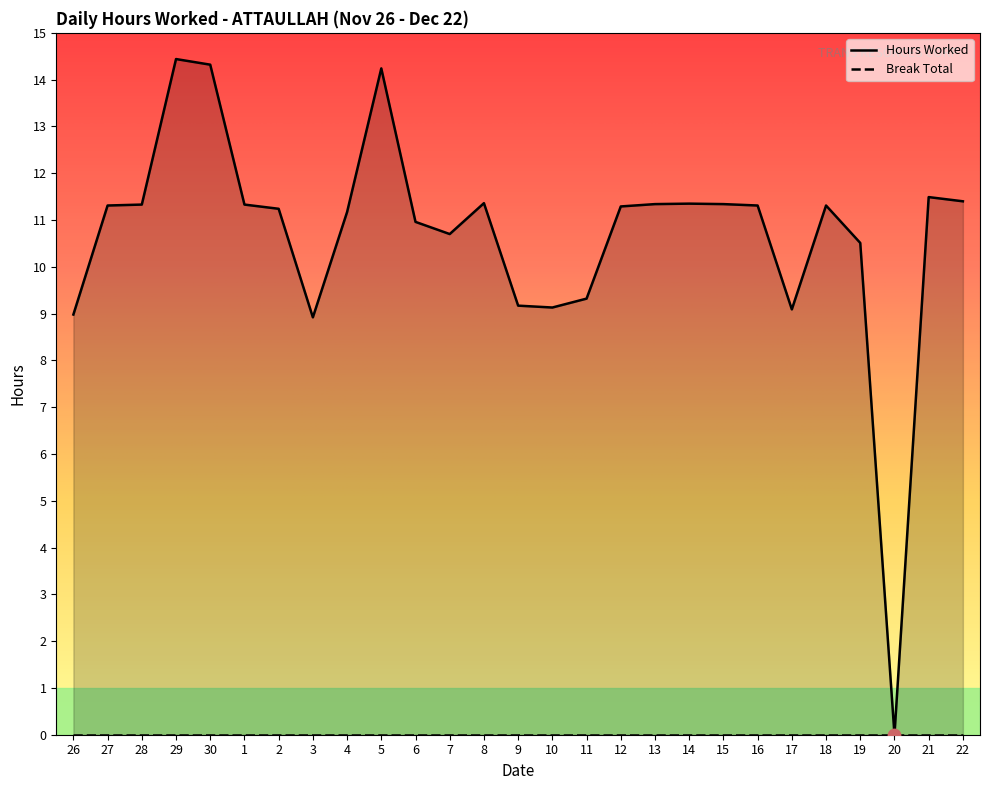

What is the change in value from 10 to 13?

+2.2